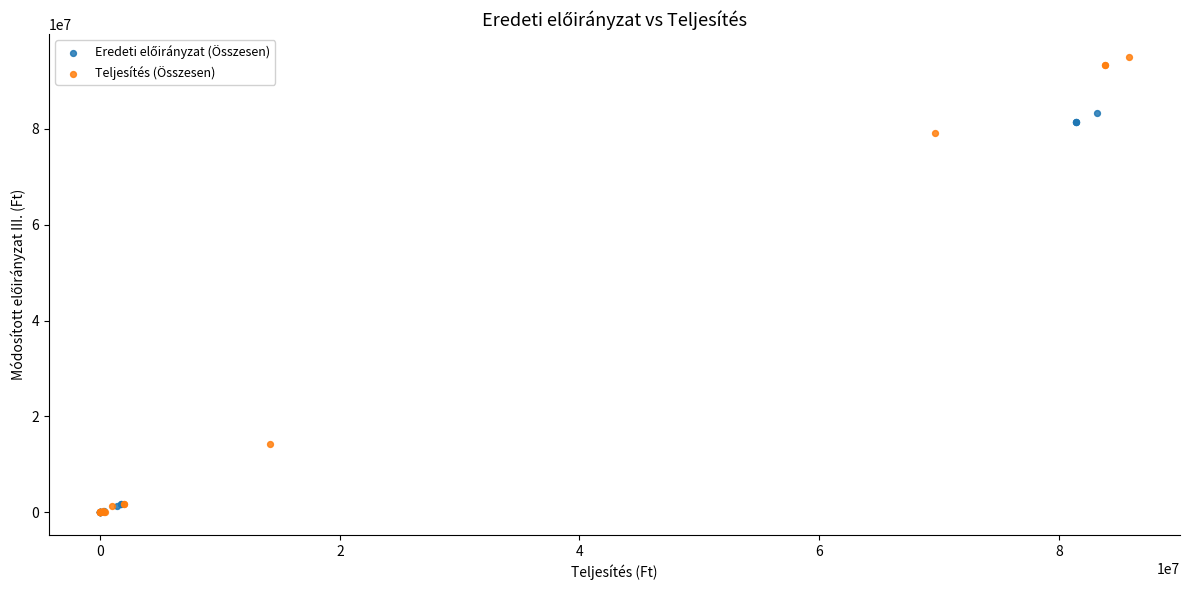

Which series contains the highest Y value?

Teljesítés (Összesen)